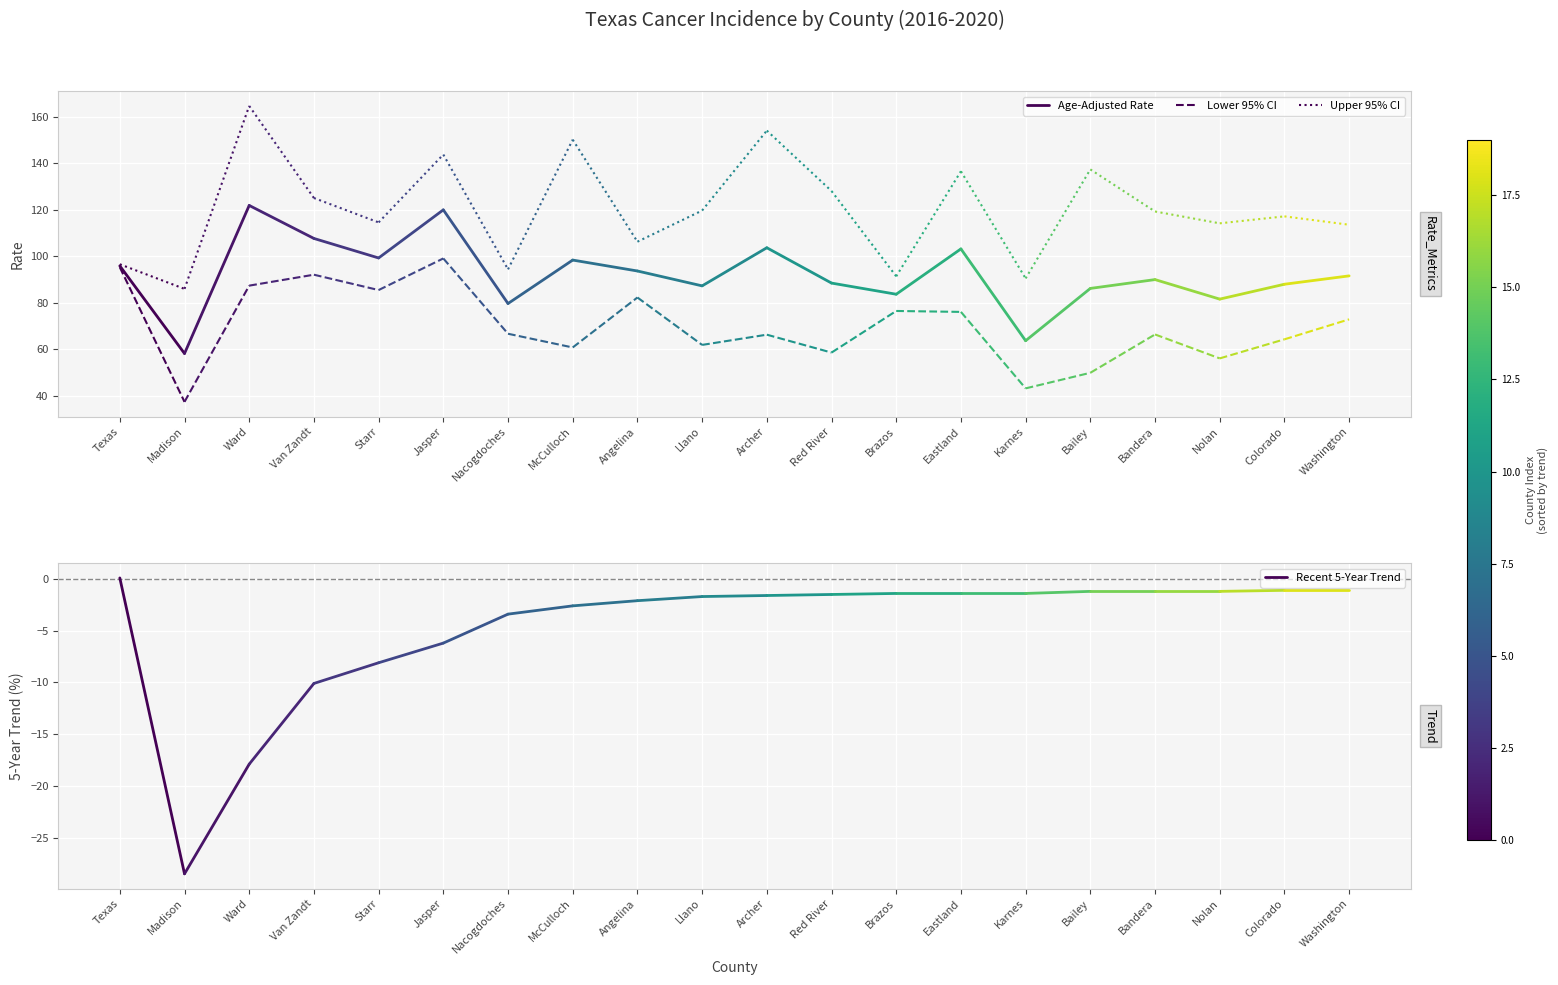

True or false: Age-Adjusted Rate has a value of 152.2 at Texas.

False